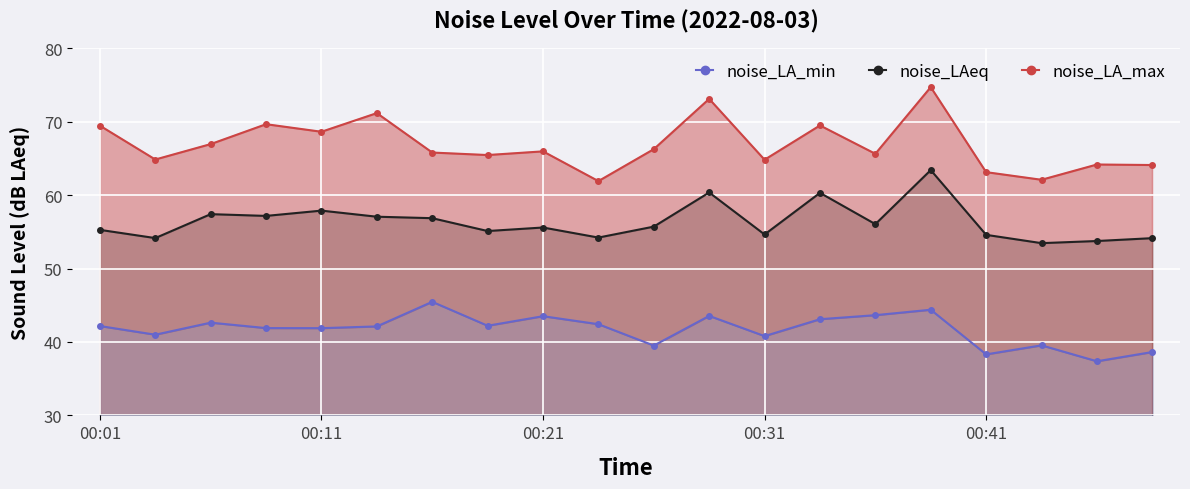

Reading left to right, what are all the values shown in this chart?

noise_LA_min: 42.2	41.0	42.6	41.9	41.9	42.1	45.5	42.2	43.5	42.4	39.5	43.5	40.8	43.1	43.6	44.4	38.3	39.5	37.4	38.6
noise_LAeq: 55.3	54.1	57.4	57.2	57.9	57.1	56.9	55.1	55.6	54.2	55.7	60.4	54.6	60.3	56.0	63.4	54.6	53.5	53.8	54.1
noise_LA_max: 69.5	64.8	67.0	69.7	68.6	71.2	65.8	65.5	66.0	61.9	66.3	73.1	64.8	69.5	65.6	74.7	63.1	62.1	64.2	64.1